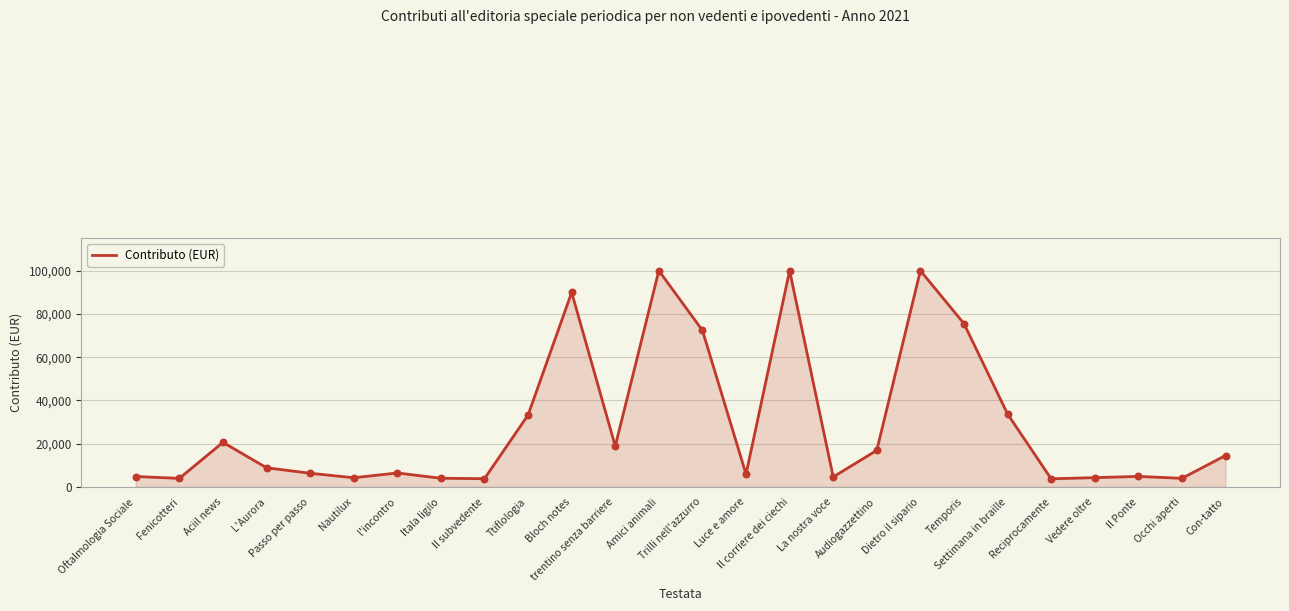

Which has a higher value, Luce e amore or trentino senza barriere?

trentino senza barriere